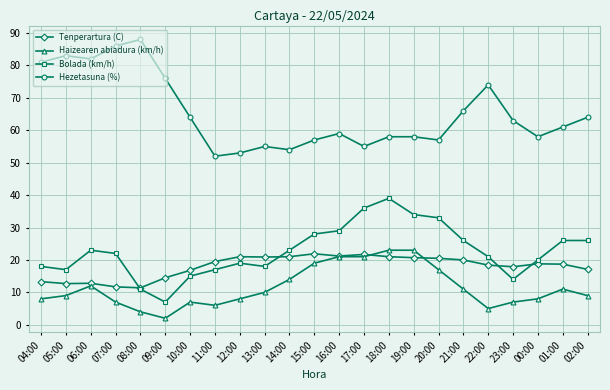

Where does the Bolada (km/h) series first go above 22?

06:00